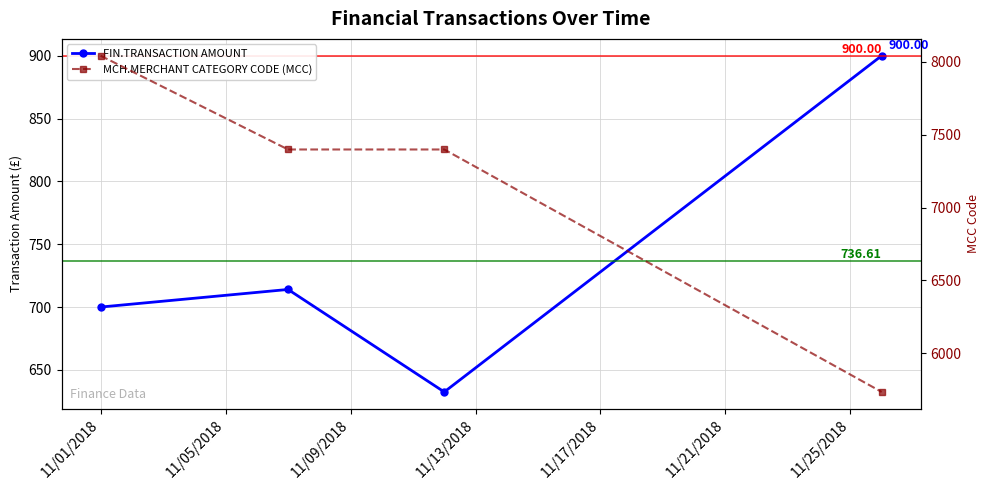

Which series has the largest total across all categories?

MCH.MERCHANT CATEGORY CODE (MCC)